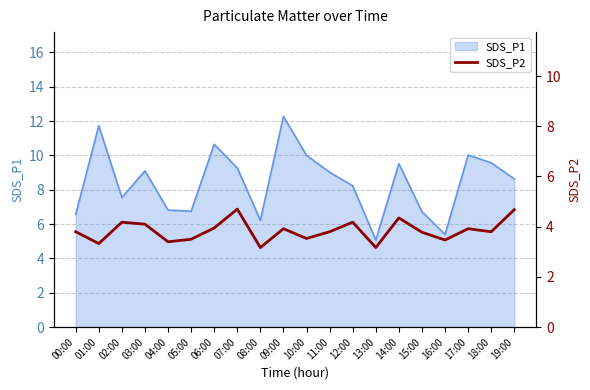

Does the chart display data point markers on the line(s)?

No